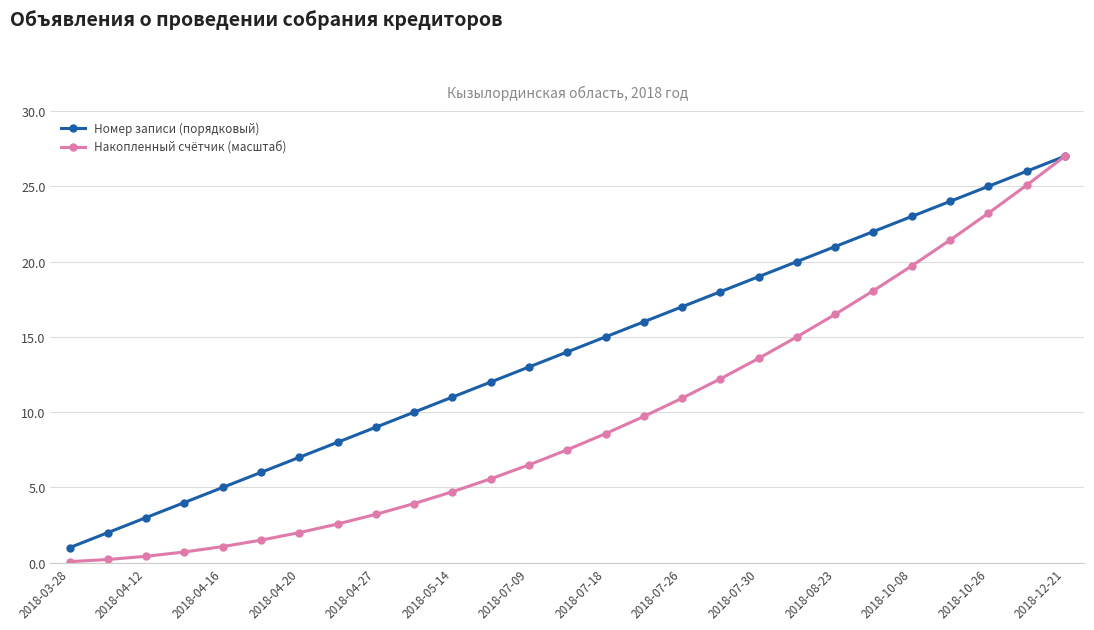

List the series in order of their overall mean, highest first.

Номер записи (порядковый), Накопленный счётчик (масштаб)